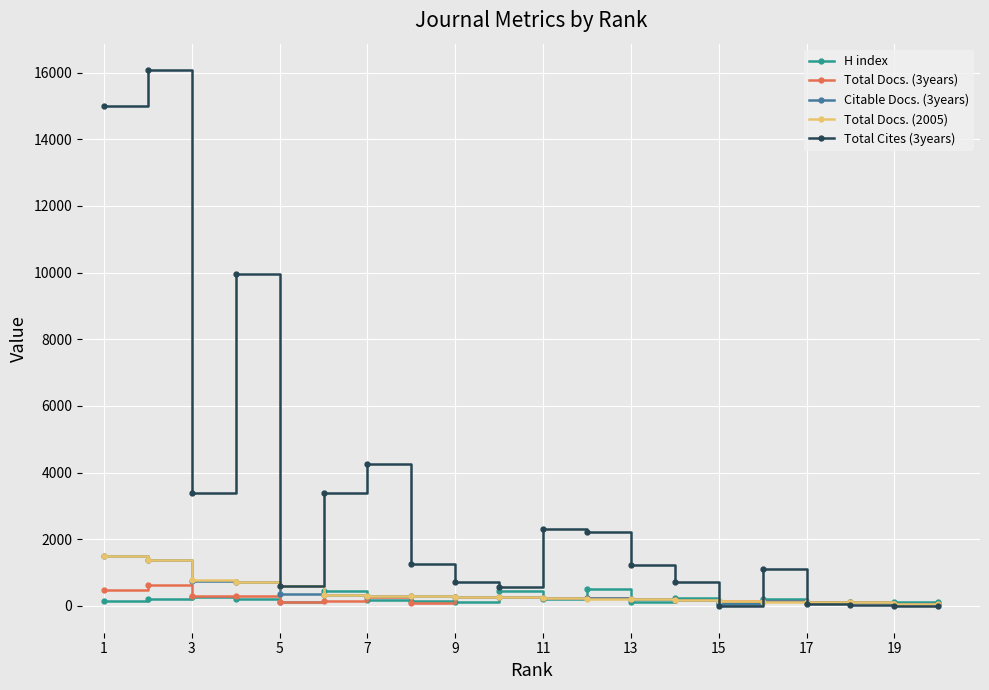

What is the difference between the maximum and second lowest values in the Total Docs. (3years) series?

574